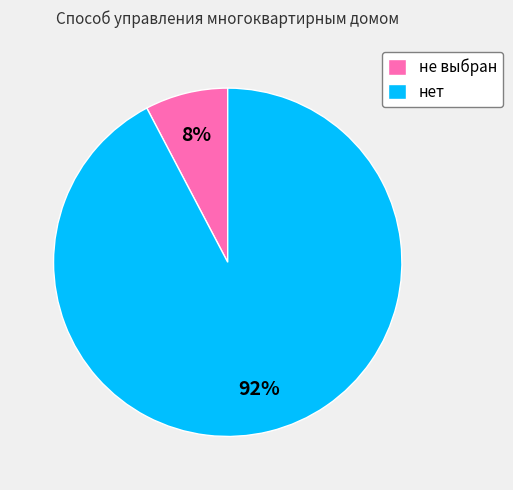

Rank the categories by value from highest to lowest.

нет, не выбран